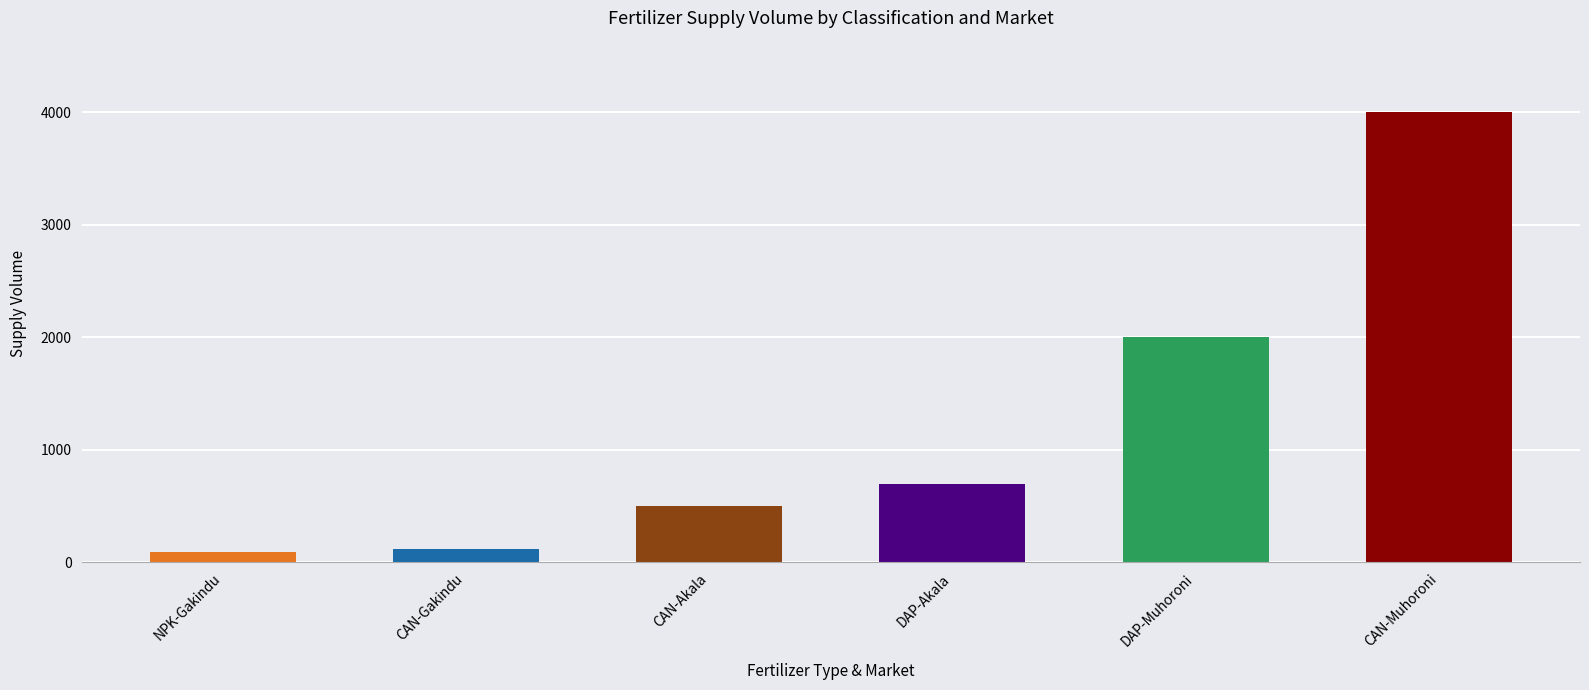

Are the bars horizontal?

No